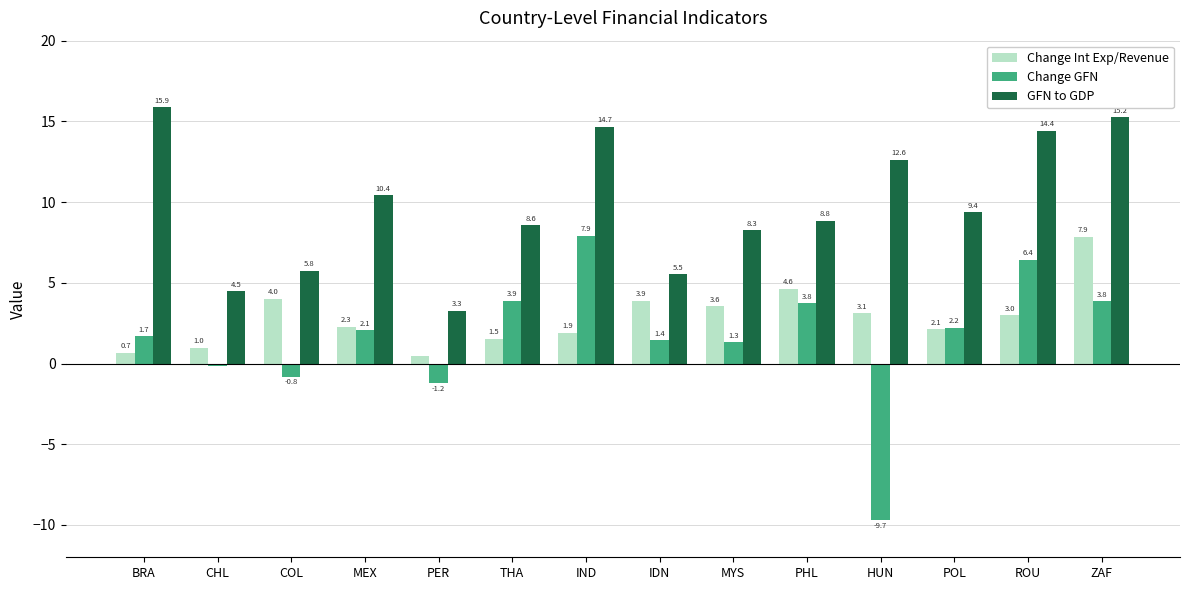

What is the sum of the Change Int Exp/Revenue values at MYS and ZAF?

11.4